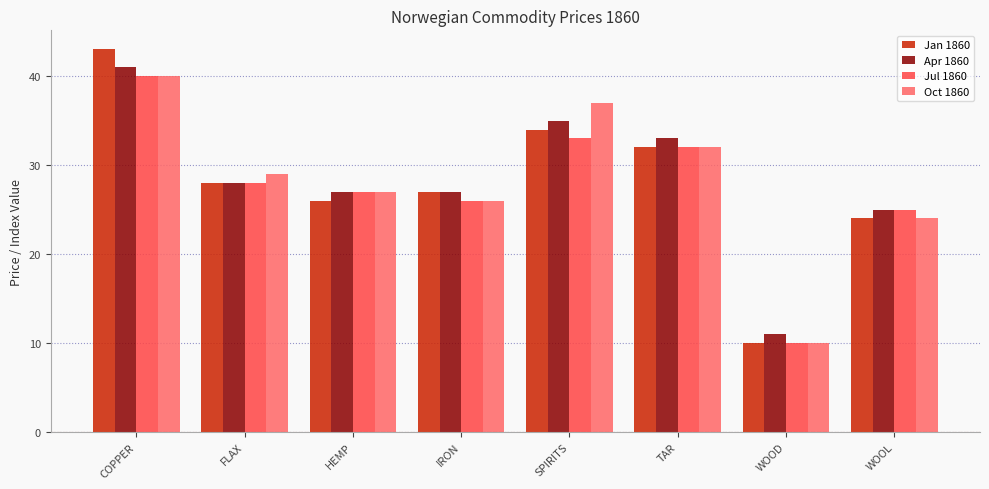

What is the greatest value displayed?

43